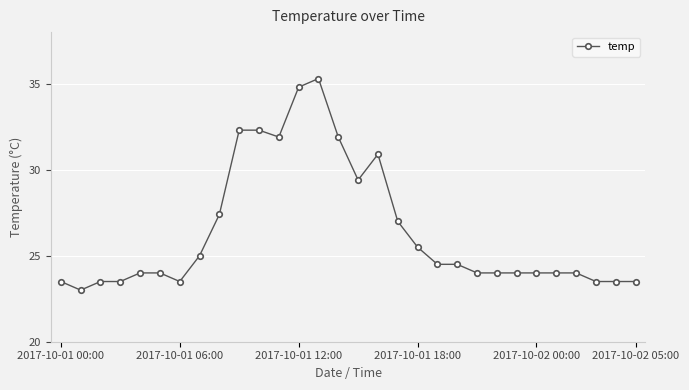

True or false: the data has more than 0 interior local peaks.

True